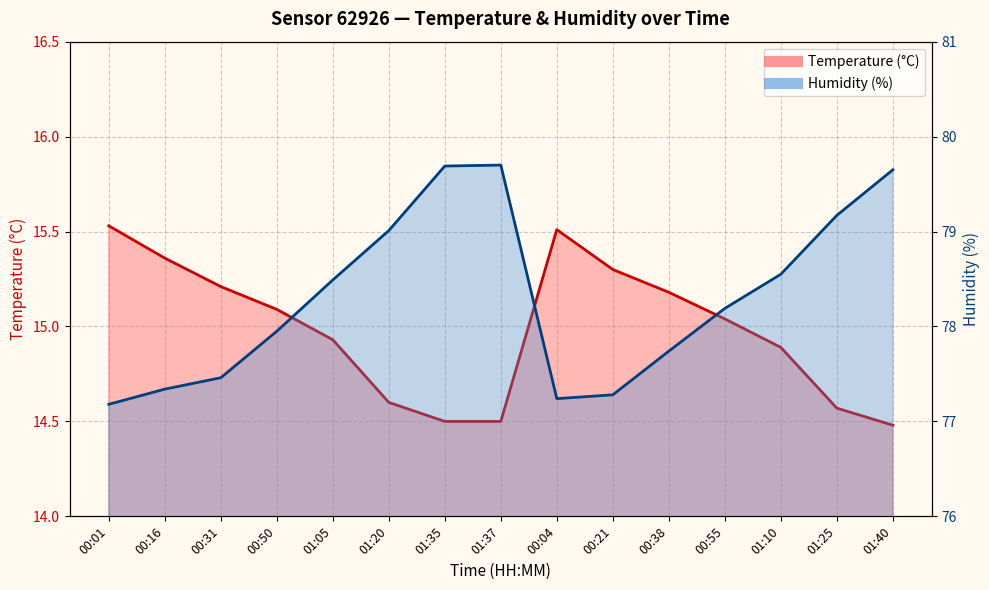

Reading left to right, extract all data points from this chart.

Temperature (°C): 15.5	15.4	15.2	15.1	14.9	14.6	14.5	14.5	15.5	15.3	15.2	15.0	14.9	14.6	14.5
Humidity (%): 77.2	77.3	77.5	78.0	78.5	79.0	79.7	79.7	77.2	77.3	77.7	78.2	78.5	79.2	79.7